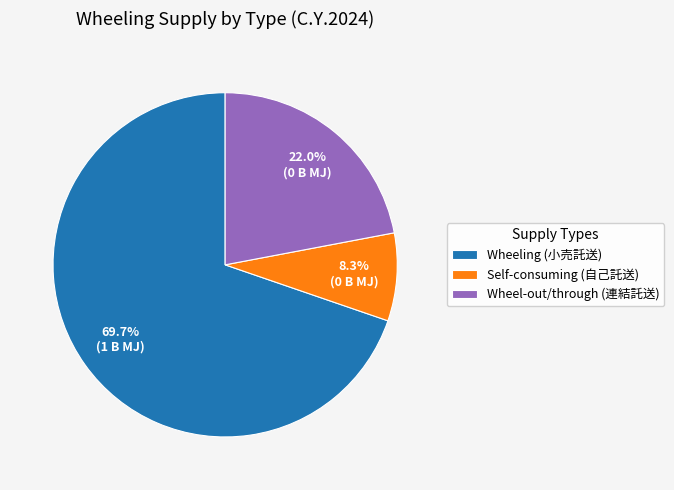

Rank the categories by value from highest to lowest.

Wheeling (小売託送), Wheel-out/through (連結託送), Self-consuming (自己託送)